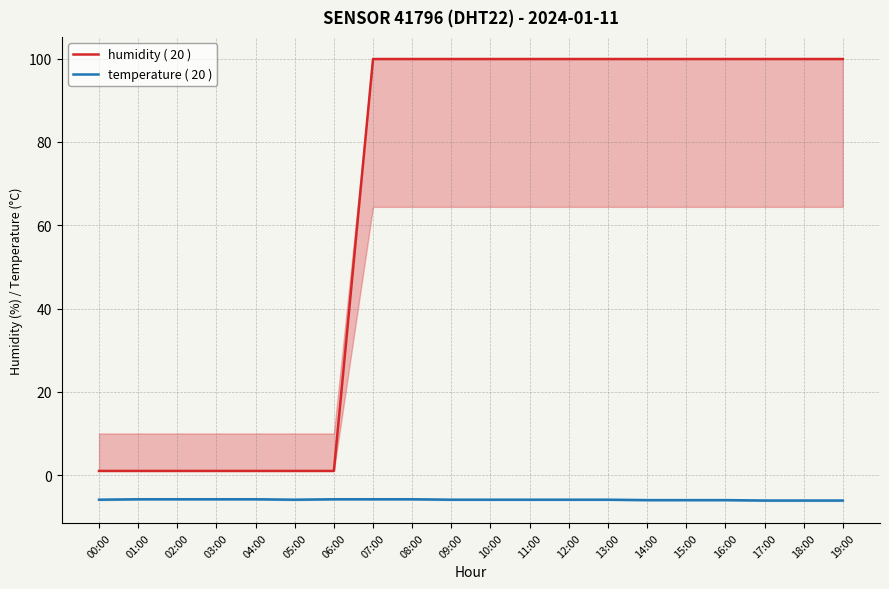

True or false: humidity ( 20 ) has a value of 1.0 at 06:00.

True